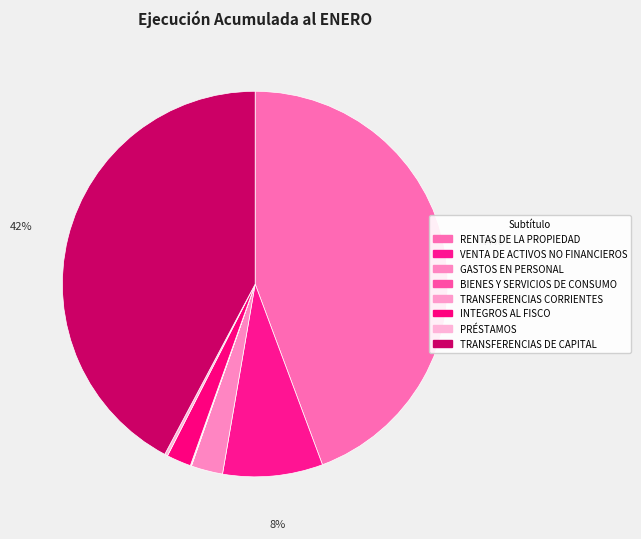

Does any single category account for the majority?

No